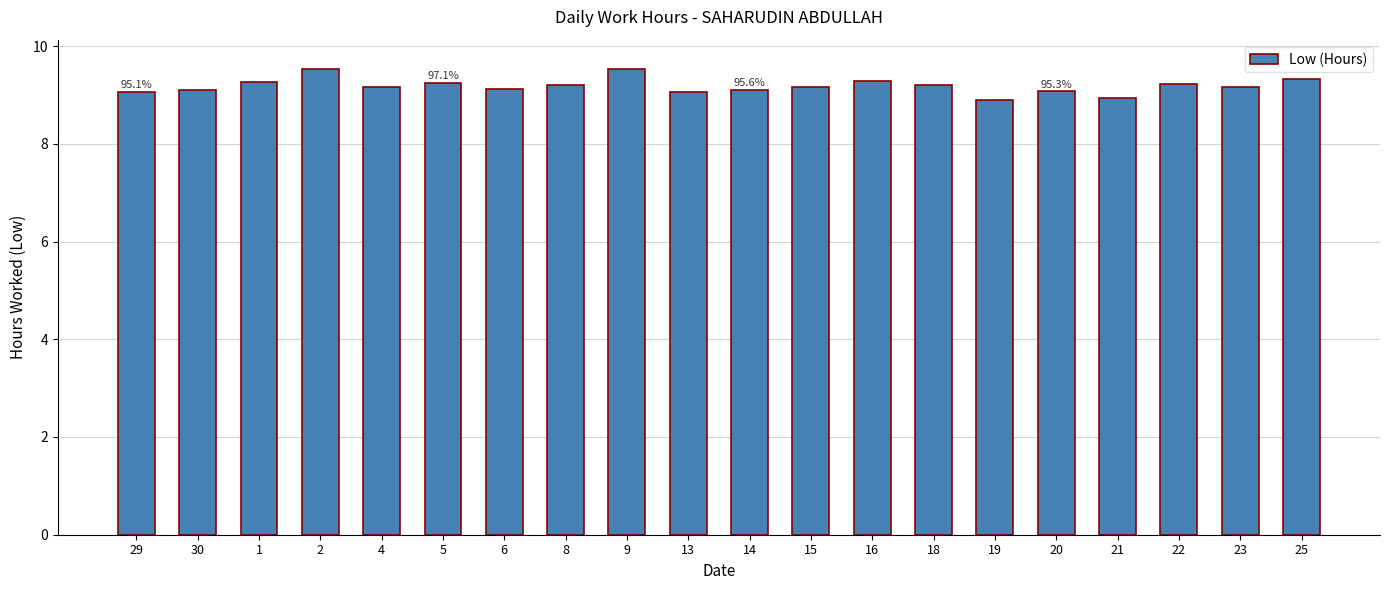

What is the approximate value at 18?

9.2